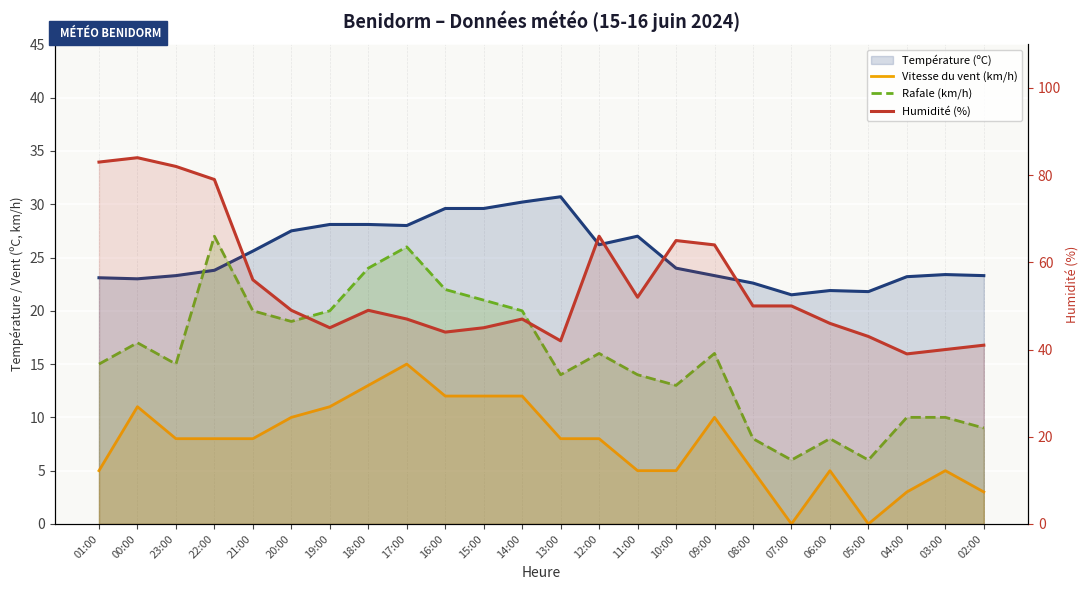

Is the value of Rafale (km/h) at 21:00 greater than the value of Température (ºC) at 08:00?

No